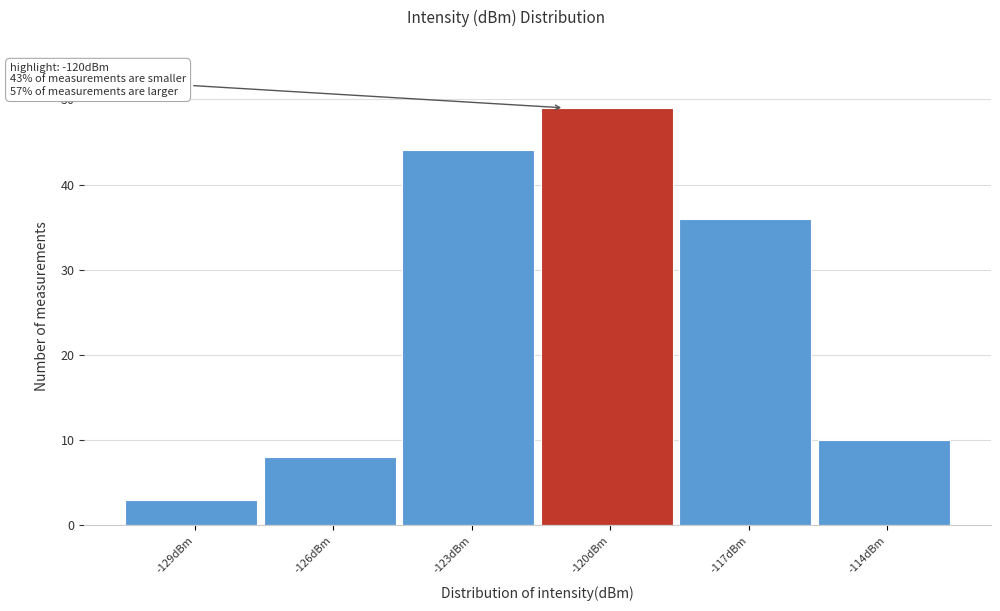

Reading left to right, list all the values displayed in this chart.

-129dBm=3	-126dBm=8	-123dBm=44	-120dBm=49	-117dBm=36	-114dBm=10